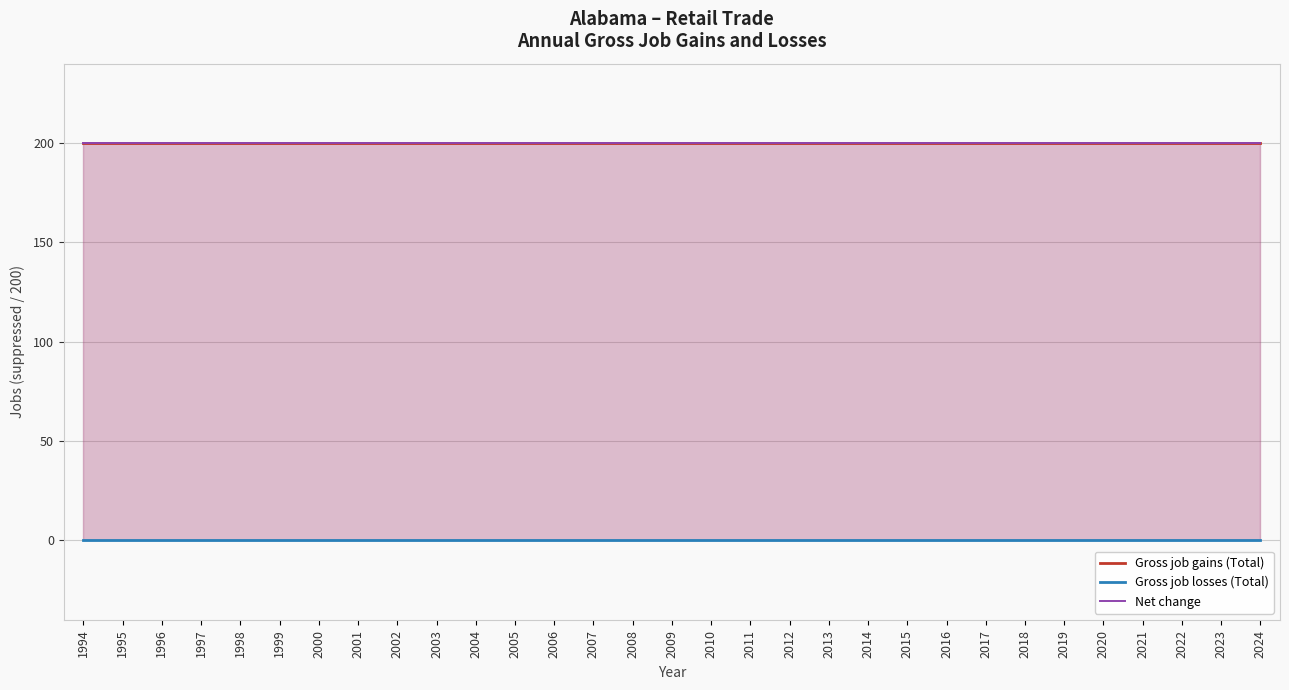

What is the value of the Gross job gains (Total) point at the 11th from the left?

200